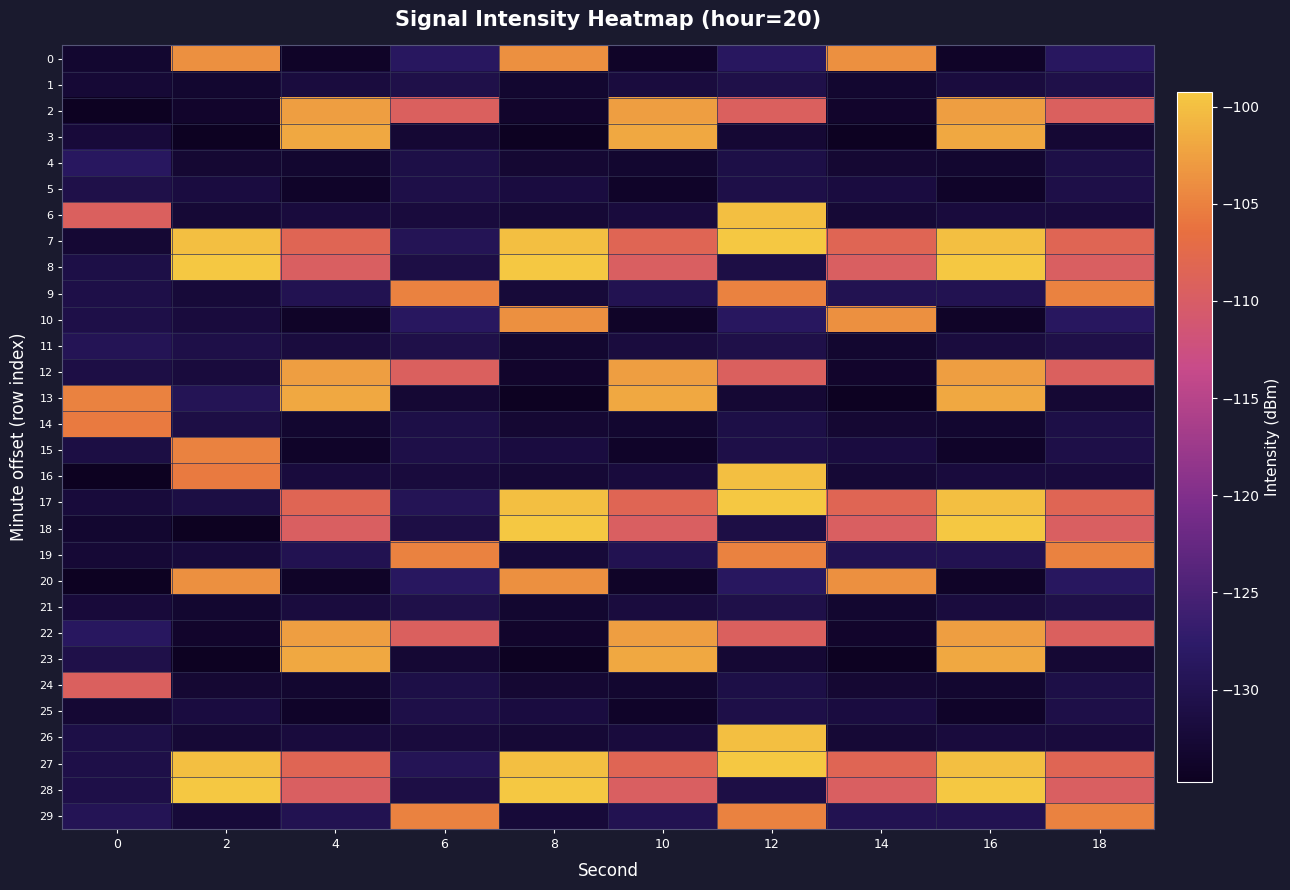

Reading left to right, transcribe all the data shown in this chart.

0: 0=-133.1	2=-103.7	4=-134.0	6=-128.5	8=-103.7	10=-134.0	12=-128.5	14=-103.7	16=-134.0	18=-128.5
1: 0=-132.6	2=-133.2	4=-131.8	6=-130.7	8=-133.2	10=-131.8	12=-130.7	14=-133.2	16=-131.8	18=-130.7
2: 0=-134.5	2=-133.5	4=-102.7	6=-109.3	8=-133.5	10=-102.7	12=-109.3	14=-133.5	16=-102.7	18=-109.3
3: 0=-132.3	2=-134.6	4=-101.9	6=-132.7	8=-134.6	10=-101.9	12=-132.7	14=-134.6	16=-101.9	18=-132.7
4: 0=-128.5	2=-133.0	4=-133.1	6=-130.9	8=-133.0	10=-133.1	12=-130.9	14=-133.0	16=-133.1	18=-130.9
5: 0=-130.7	2=-131.6	4=-133.9	6=-130.8	8=-131.6	10=-133.9	12=-130.8	14=-131.6	16=-133.9	18=-130.8
6: 0=-109.3	2=-132.7	4=-131.9	6=-131.9	8=-132.7	10=-131.9	12=-100.1	14=-132.7	16=-131.9	18=-131.9
7: 0=-132.7	2=-100.1	4=-108.3	6=-129.5	8=-100.1	10=-108.3	12=-99.3	14=-108.3	16=-100.1	18=-108.3
8: 0=-130.9	2=-99.3	4=-109.6	6=-131.1	8=-99.3	10=-109.6	12=-131.1	14=-109.6	16=-99.3	18=-109.6
9: 0=-130.8	2=-132.4	4=-130.0	6=-104.9	8=-132.4	10=-130.0	12=-104.9	14=-130.0	16=-130.0	18=-104.9
10: 0=-130.8	2=-131.9	4=-134.0	6=-128.5	8=-103.7	10=-134.0	12=-128.5	14=-103.7	16=-134.0	18=-128.5
11: 0=-129.5	2=-130.8	4=-131.8	6=-130.7	8=-133.2	10=-131.8	12=-130.7	14=-133.2	16=-131.8	18=-130.7
12: 0=-131.1	2=-131.9	4=-102.7	6=-109.3	8=-133.5	10=-102.7	12=-109.3	14=-133.5	16=-102.7	18=-109.3
13: 0=-104.9	2=-129.5	4=-101.9	6=-132.7	8=-134.6	10=-101.9	12=-132.7	14=-134.6	16=-101.9	18=-132.7
14: 0=-105.6	2=-131.1	4=-133.1	6=-130.9	8=-133.0	10=-133.1	12=-130.9	14=-133.0	16=-133.1	18=-130.9
15: 0=-131.2	2=-104.9	4=-133.9	6=-130.8	8=-131.6	10=-133.9	12=-130.8	14=-131.6	16=-133.9	18=-130.8
16: 0=-134.8	2=-105.6	4=-131.9	6=-131.9	8=-132.7	10=-131.9	12=-100.1	14=-132.7	16=-131.9	18=-131.9
17: 0=-132.1	2=-131.2	4=-108.3	6=-129.5	8=-100.1	10=-108.3	12=-99.3	14=-108.3	16=-100.1	18=-108.3
18: 0=-133.1	2=-134.8	4=-109.6	6=-131.1	8=-99.3	10=-109.6	12=-131.1	14=-109.6	16=-99.3	18=-109.6
19: 0=-132.6	2=-132.1	4=-130.0	6=-104.9	8=-132.4	10=-130.0	12=-104.9	14=-130.0	16=-130.0	18=-104.9
20: 0=-134.5	2=-103.7	4=-134.0	6=-128.5	8=-103.7	10=-134.0	12=-128.5	14=-103.7	16=-134.0	18=-128.5
21: 0=-132.3	2=-133.2	4=-131.8	6=-130.7	8=-133.2	10=-131.8	12=-130.7	14=-133.2	16=-131.8	18=-130.7
22: 0=-128.5	2=-133.5	4=-102.7	6=-109.3	8=-133.5	10=-102.7	12=-109.3	14=-133.5	16=-102.7	18=-109.3
23: 0=-130.7	2=-134.6	4=-101.9	6=-132.7	8=-134.6	10=-101.9	12=-132.7	14=-134.6	16=-101.9	18=-132.7
24: 0=-109.3	2=-133.0	4=-133.1	6=-130.9	8=-133.0	10=-133.1	12=-130.9	14=-133.0	16=-133.1	18=-130.9
25: 0=-132.7	2=-131.6	4=-133.9	6=-130.8	8=-131.6	10=-133.9	12=-130.8	14=-131.6	16=-133.9	18=-130.8
26: 0=-130.9	2=-132.7	4=-131.9	6=-131.9	8=-132.7	10=-131.9	12=-100.1	14=-132.7	16=-131.9	18=-131.9
27: 0=-130.8	2=-100.1	4=-108.3	6=-129.5	8=-100.1	10=-108.3	12=-99.3	14=-108.3	16=-100.1	18=-108.3
28: 0=-130.8	2=-99.3	4=-109.6	6=-131.1	8=-99.3	10=-109.6	12=-131.1	14=-109.6	16=-99.3	18=-109.6
29: 0=-129.5	2=-132.4	4=-130.0	6=-104.9	8=-132.4	10=-130.0	12=-104.9	14=-130.0	16=-130.0	18=-104.9